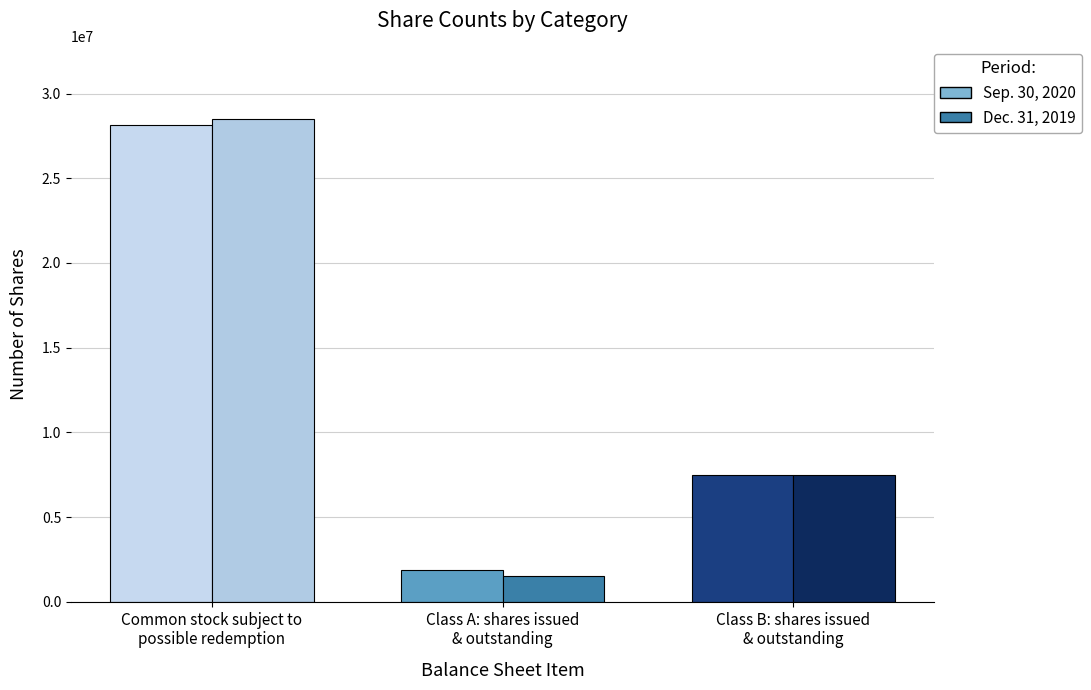

Rank the categories by Sep. 30, 2020 value from highest to lowest.

Common stock subject to
possible redemption, Class B: shares issued
& outstanding, Class A: shares issued
& outstanding